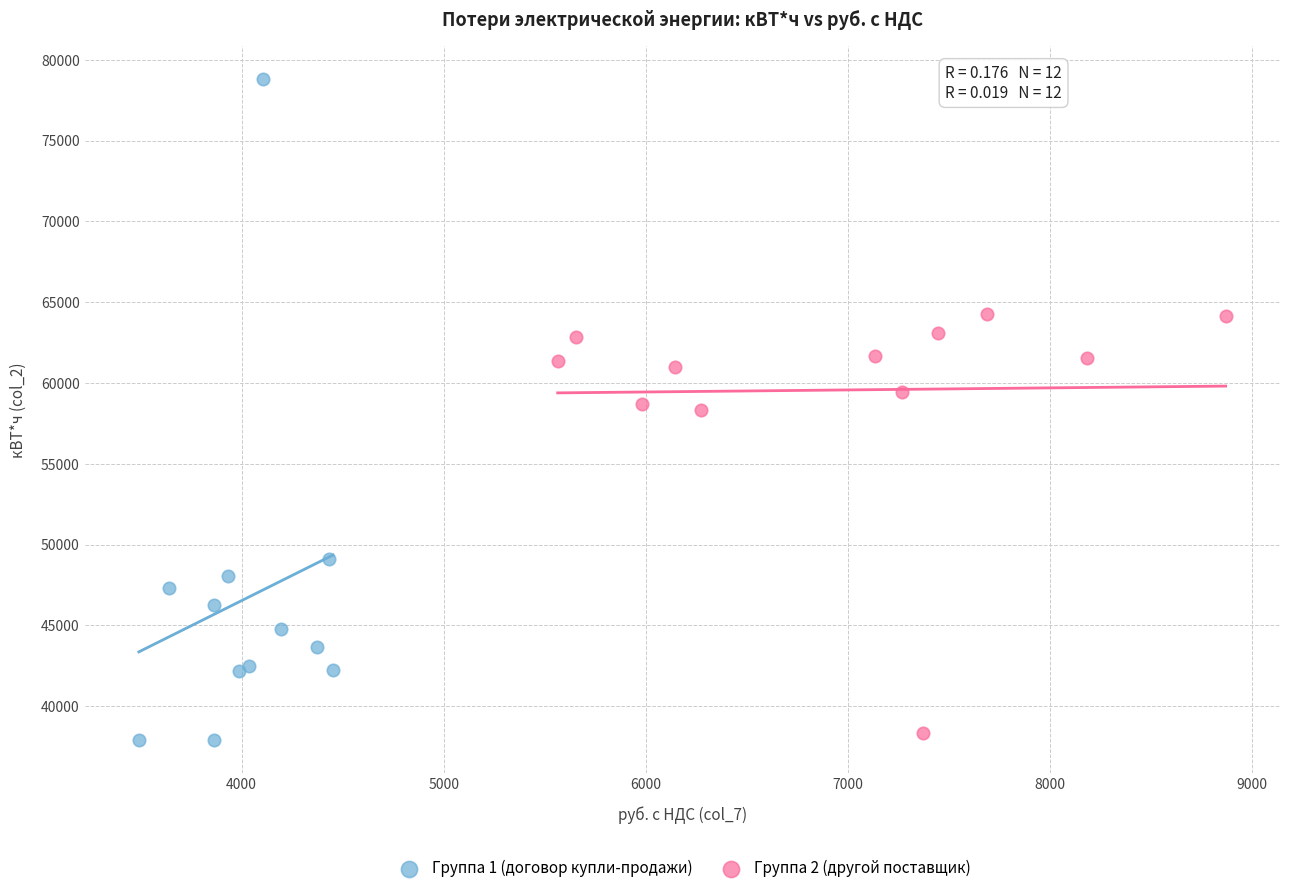

Which series has the largest Y range (max minus min)?

Группа 1 (договор купли-продажи)